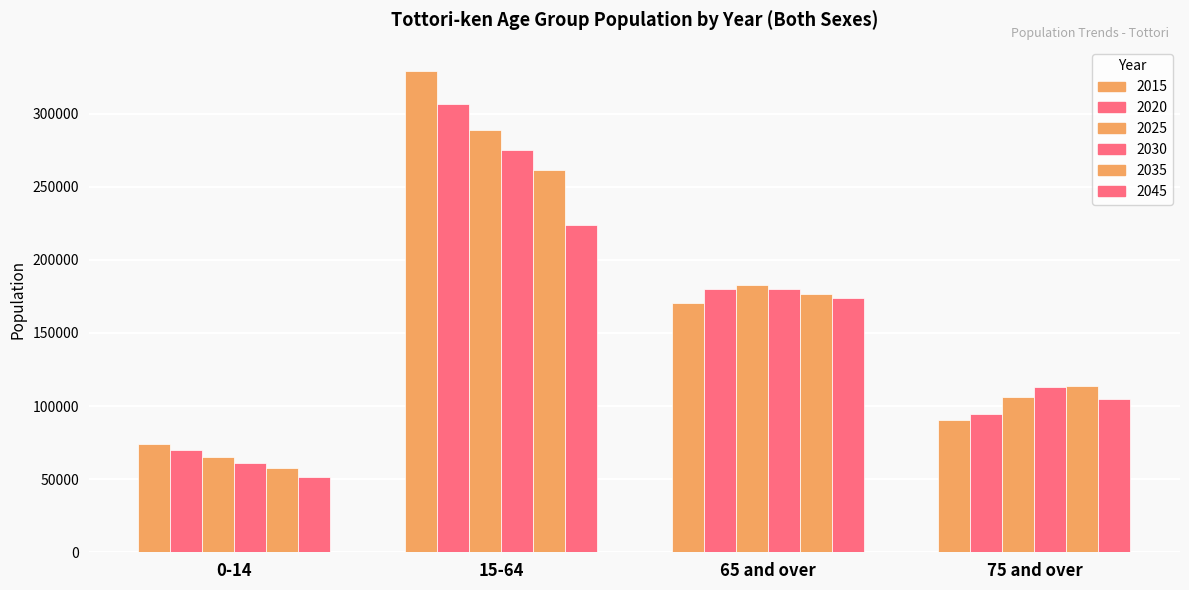

How many data points does each series have?

4